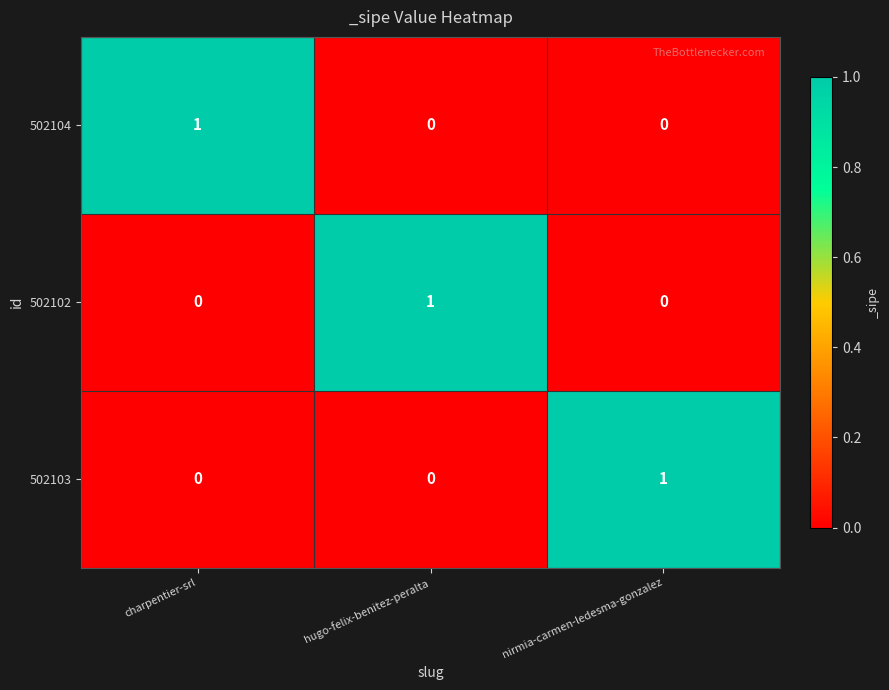

At how many categories does at least one series exceed 0?

3